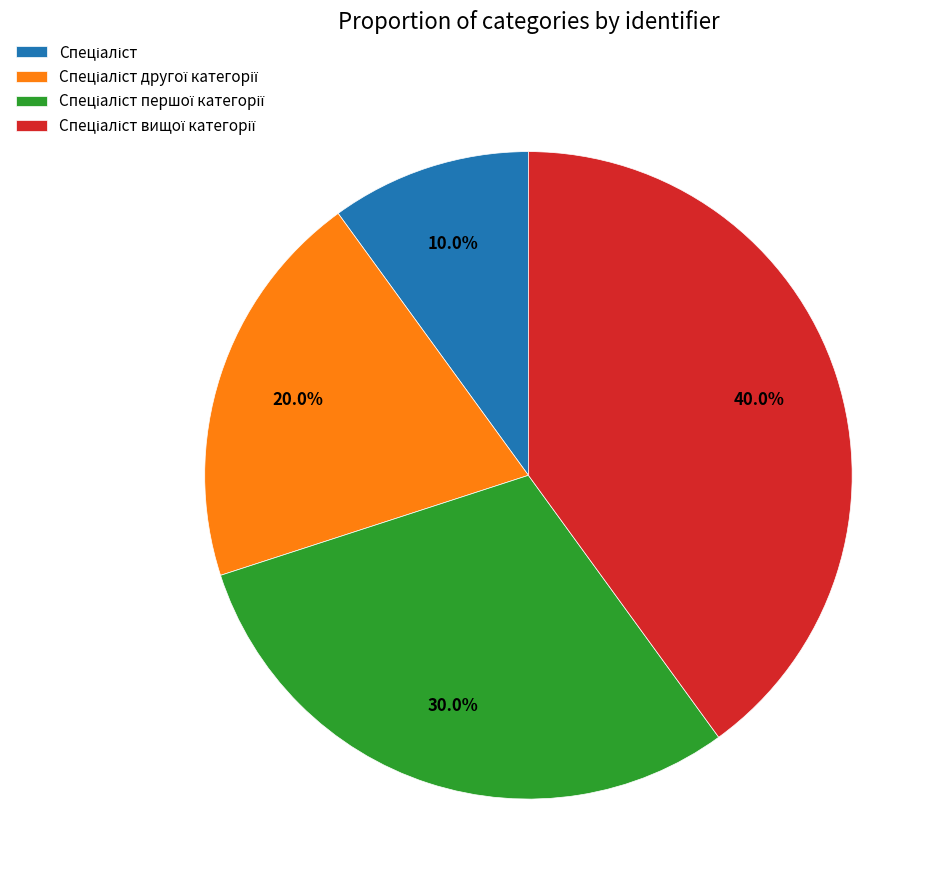

Is there any slice that represents more than half of the pie?

No